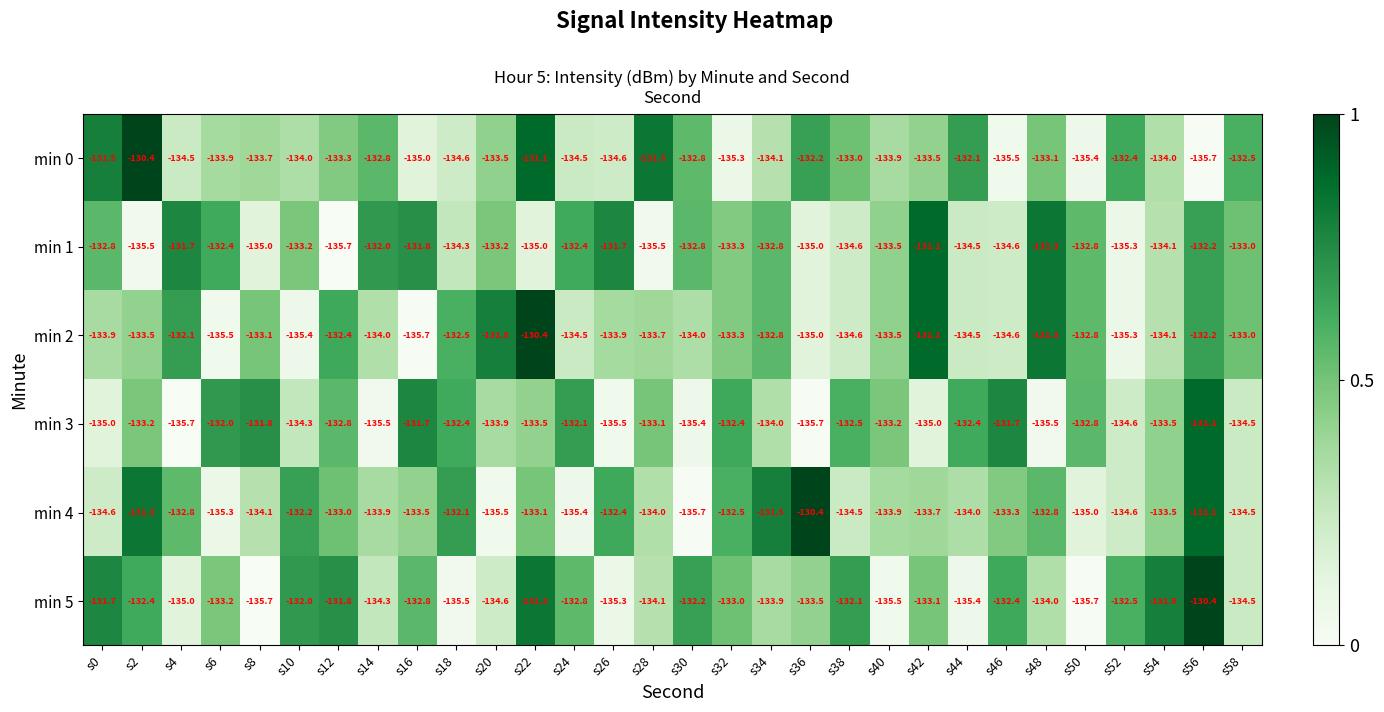

At which category is the sum across all series the highest?

s56